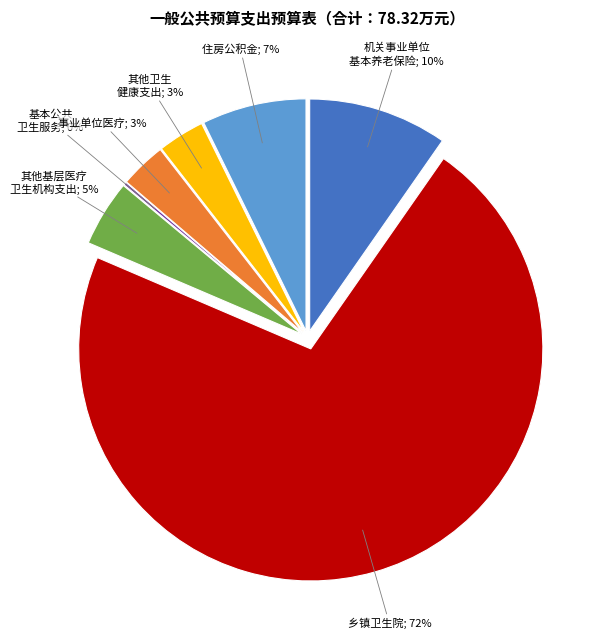

Is there any slice that represents more than half of the pie?

Yes